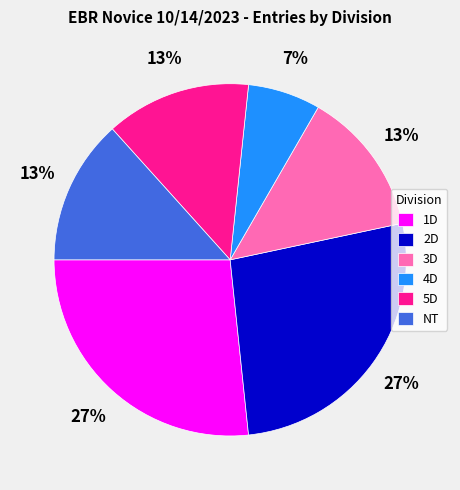

Count the number of slices in the pie.

6